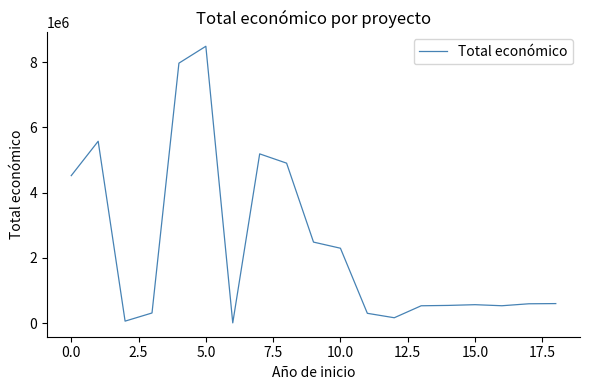

At which label is the value closest to 4246479?

0.0